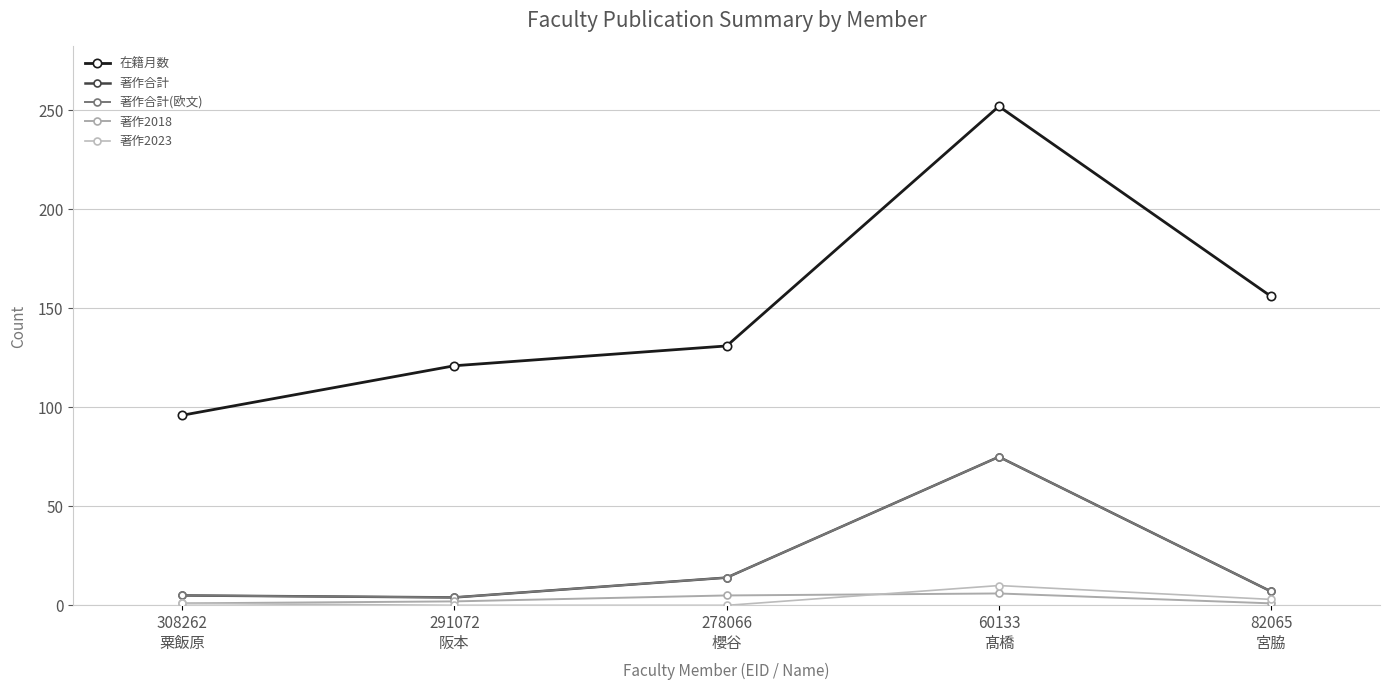

True or false: 著作合計(欧文) has more than 0 interior local peaks.

True